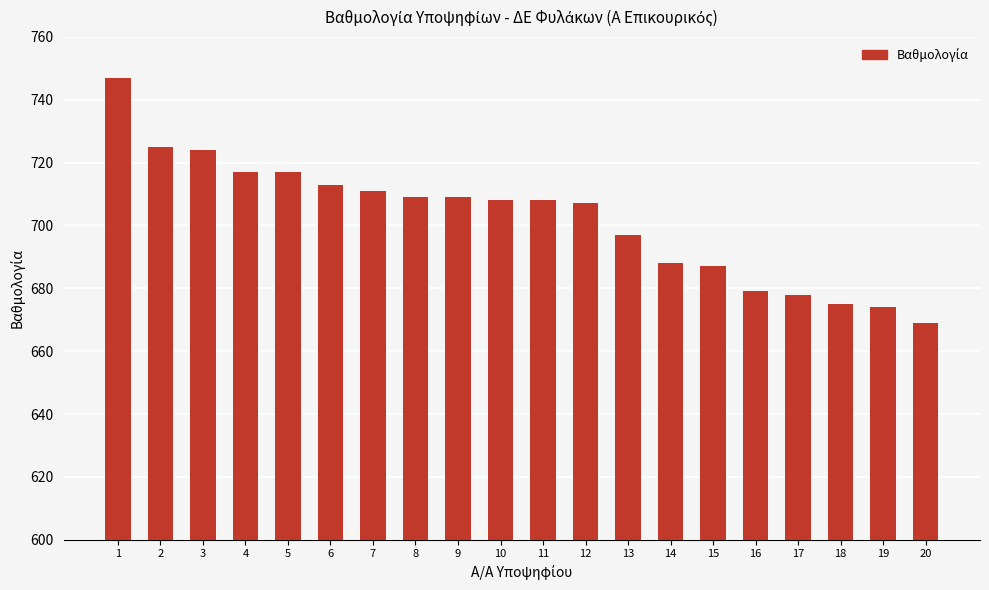

Does the chart contain stacked bars?

No